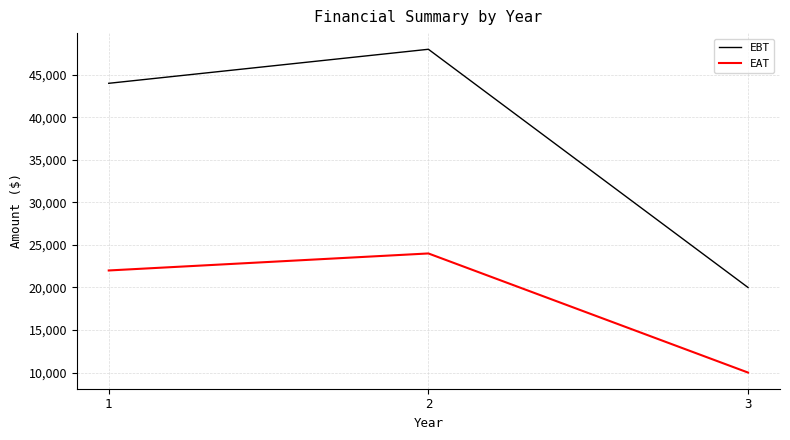

Reading right to left, list all the values displayed in this chart.

EBT: 20000	48000	44000
EAT: 10000	24000	22000